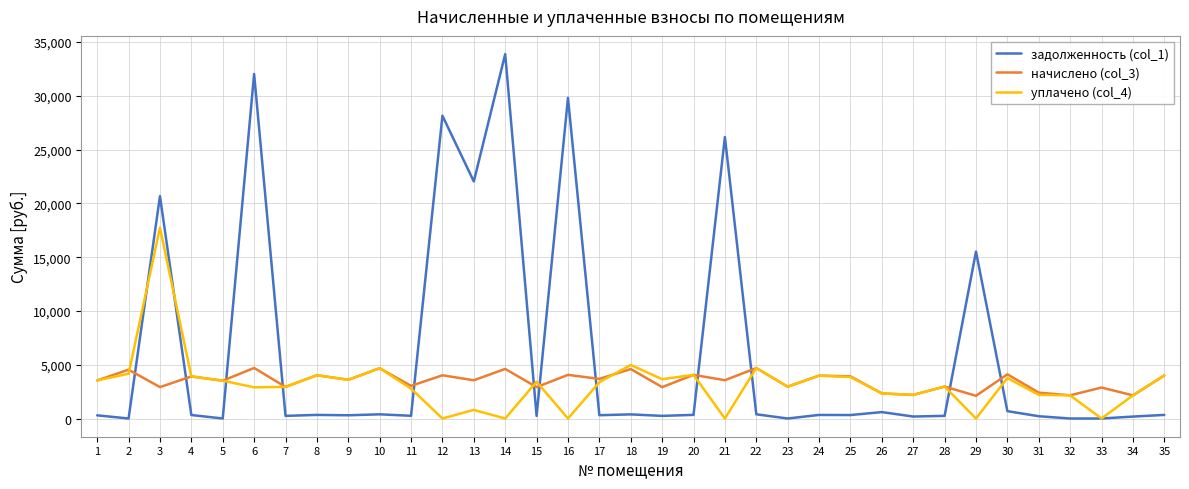

How many categories are shown in the chart?

35